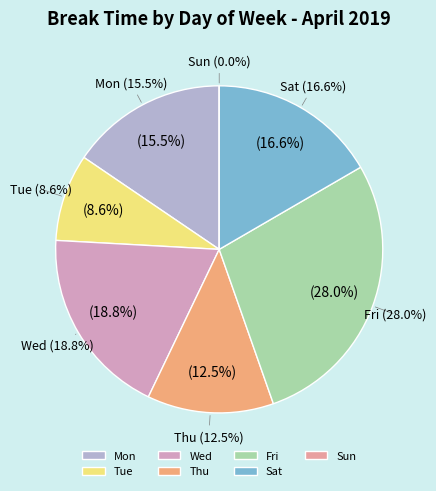

Which has a higher value, 11 or 18?

18